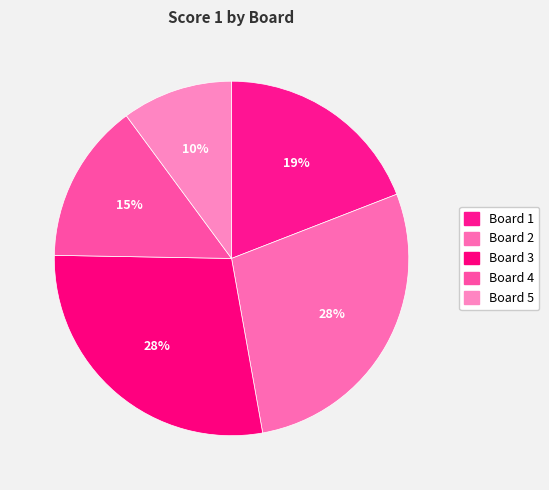

To the nearest percent, what percentage of the pie is Board 2?

28%